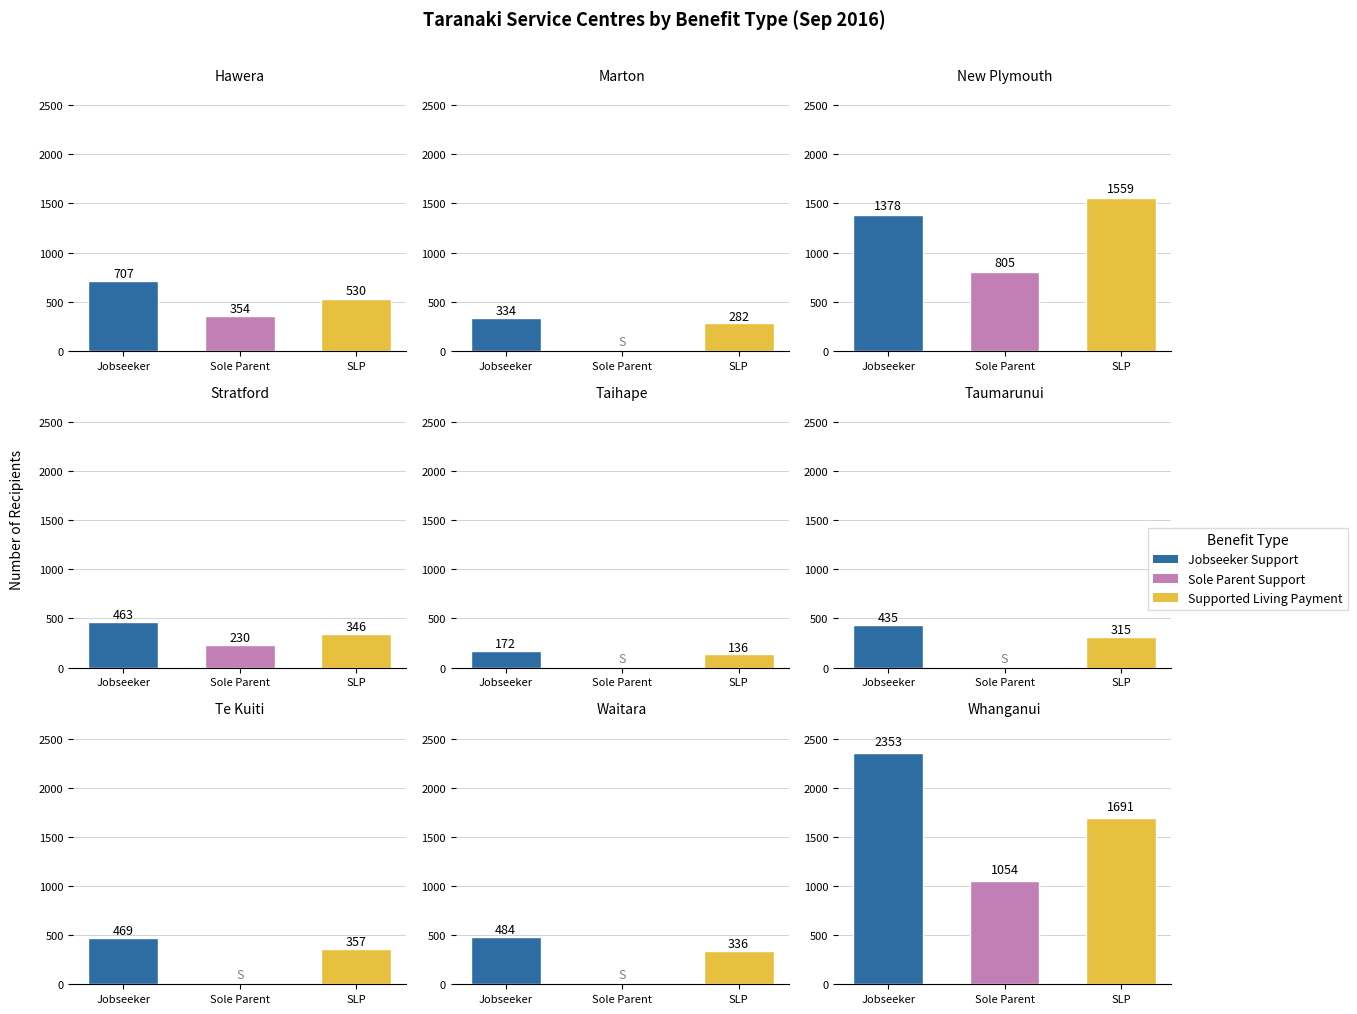

How many bars are there in each group?

3